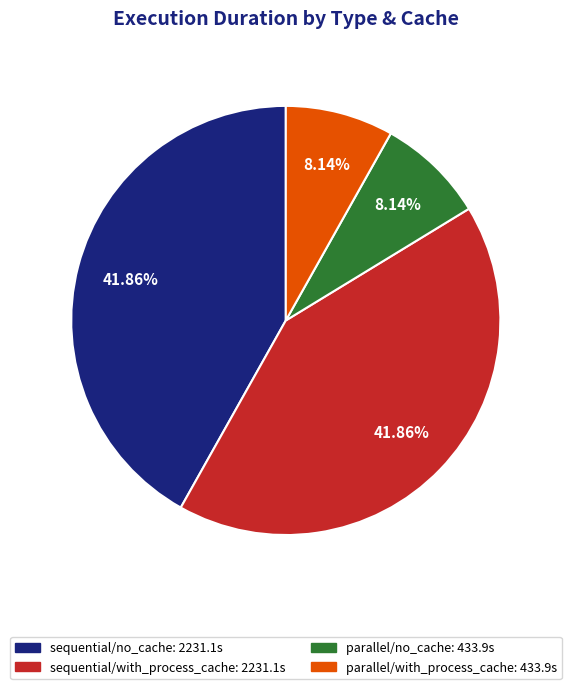

Is it true that parallel/no_cache is 8% of the pie?

True